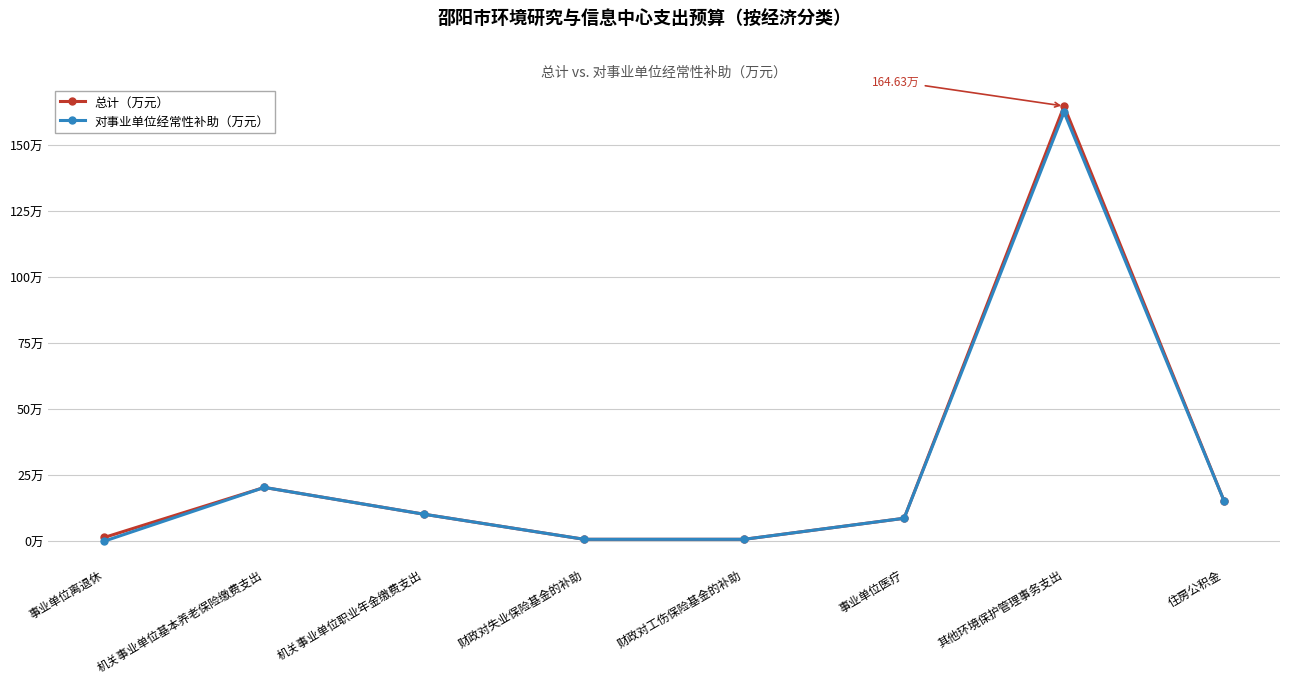

Is this an area chart (filled region under the line)?

No